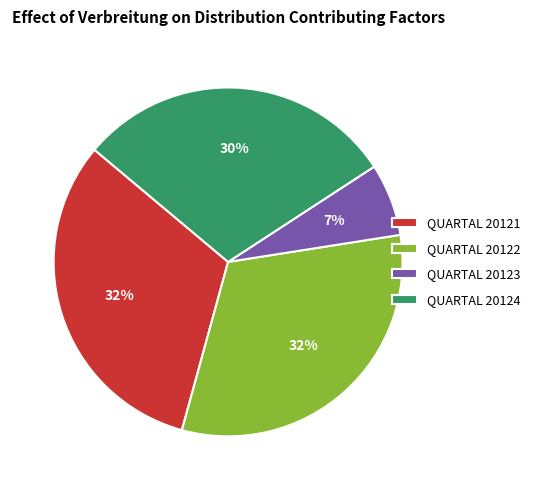

What is the smallest slice in the pie chart?

QUARTAL 20123